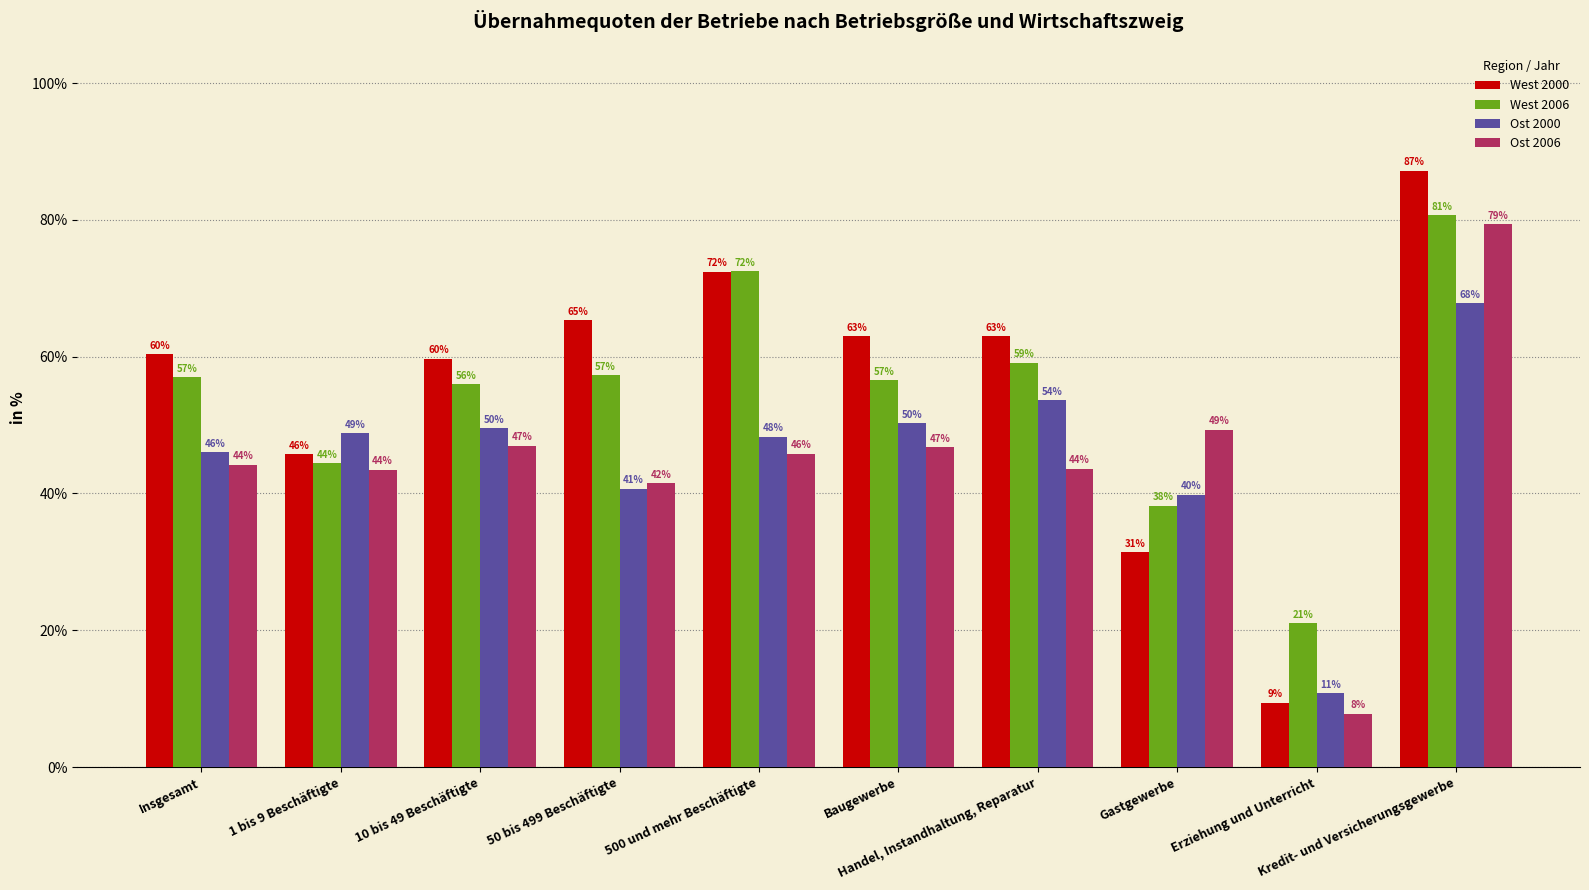

How many data points in Ost 2006 are above 45?

5